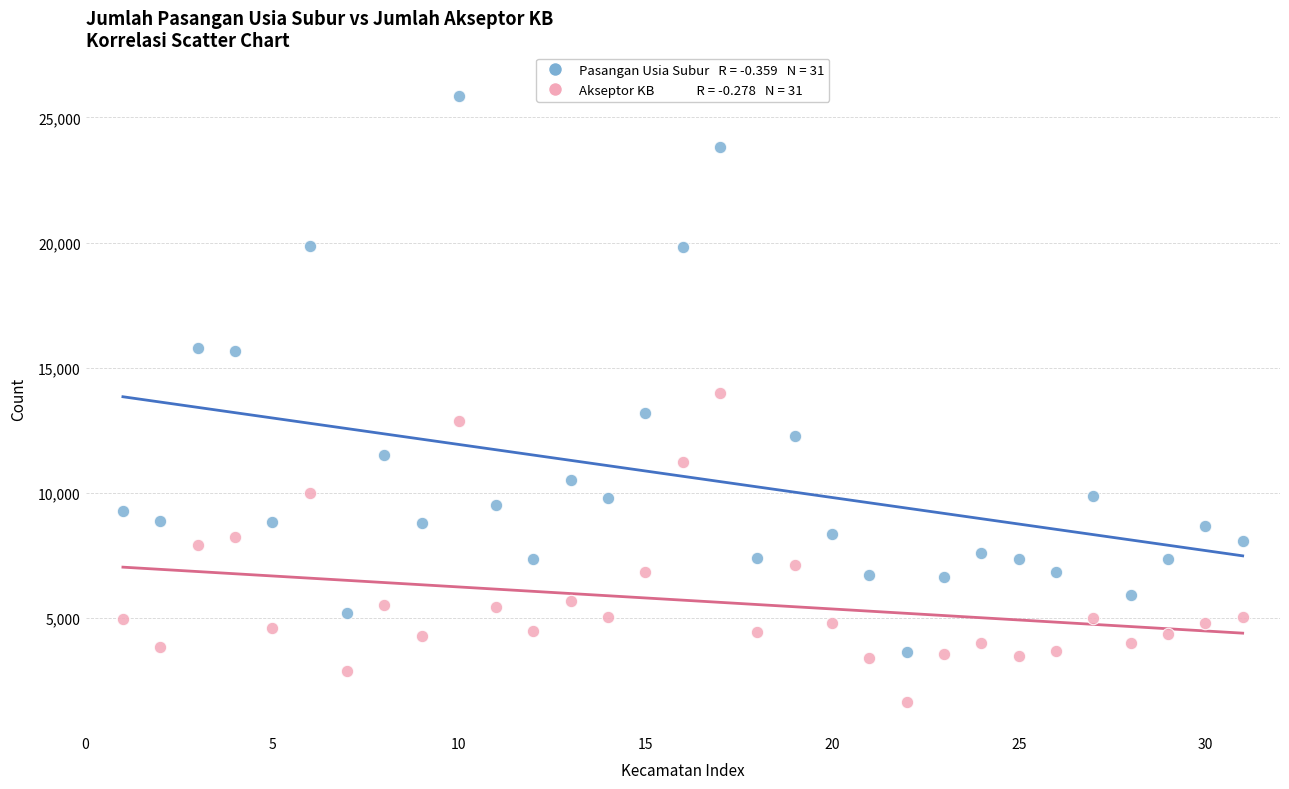

Across all data points, what is the range of X values (max minus min)?

30